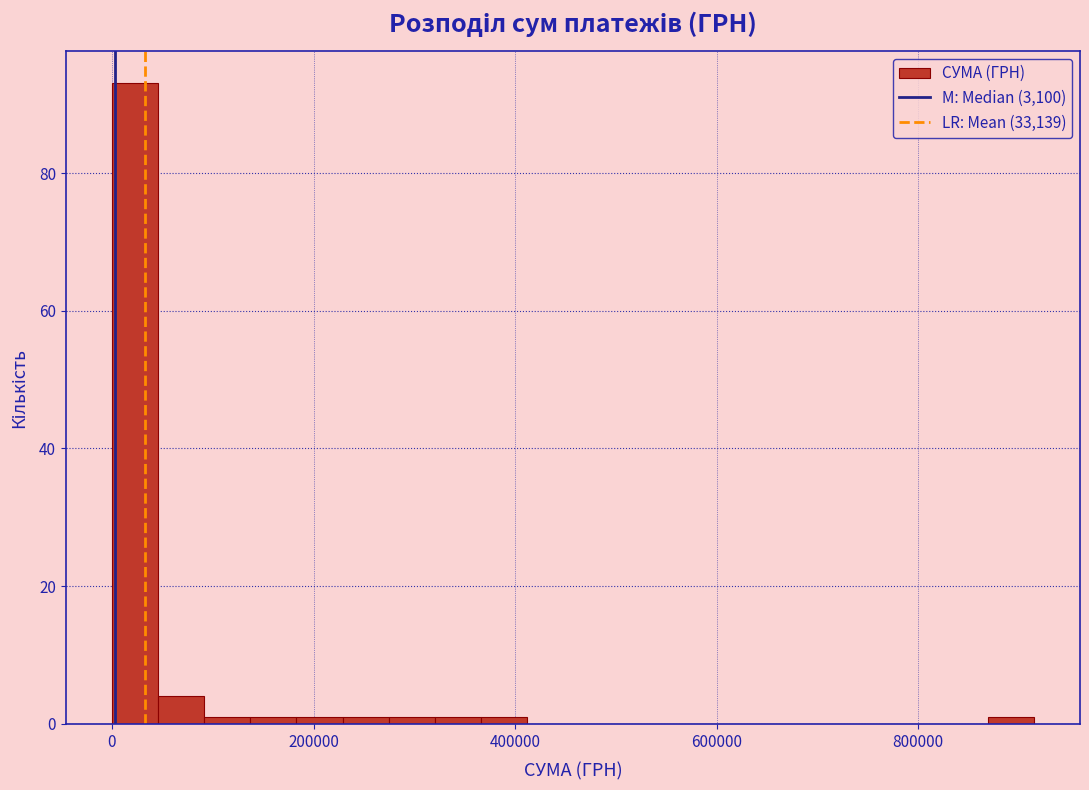

Around what value on the x-axis is the tallest bar? Give the approximate position of its centre, as read against the axis.

20000